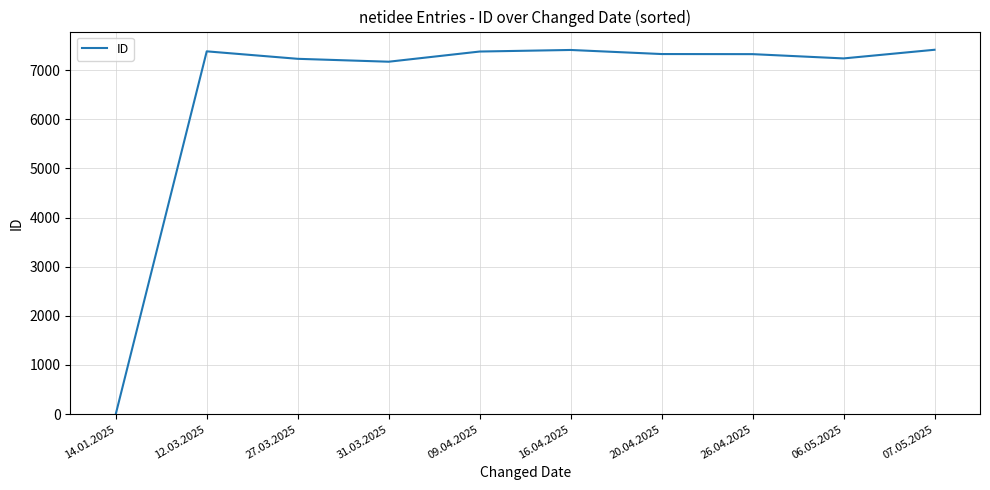

Read the value at 09.04.2025, to the nearest 100.

7400